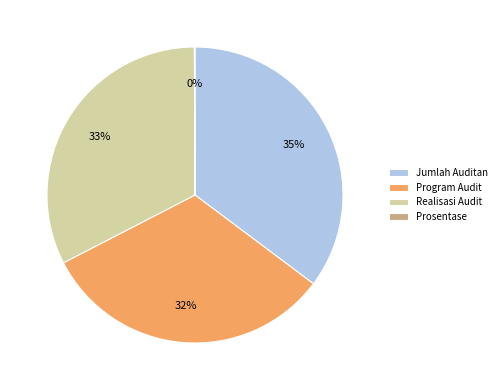

To the nearest percent, what portion does Program Audit represent?

32%